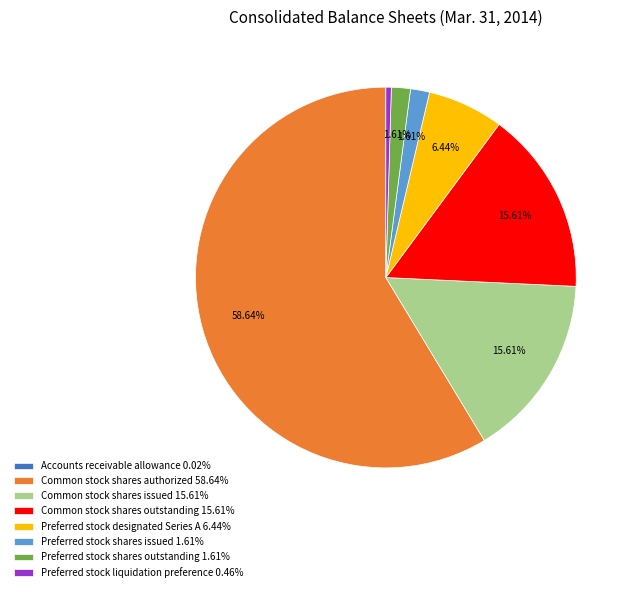

True or false: Preferred stock shares outstanding accounts for 2% of the total.

True